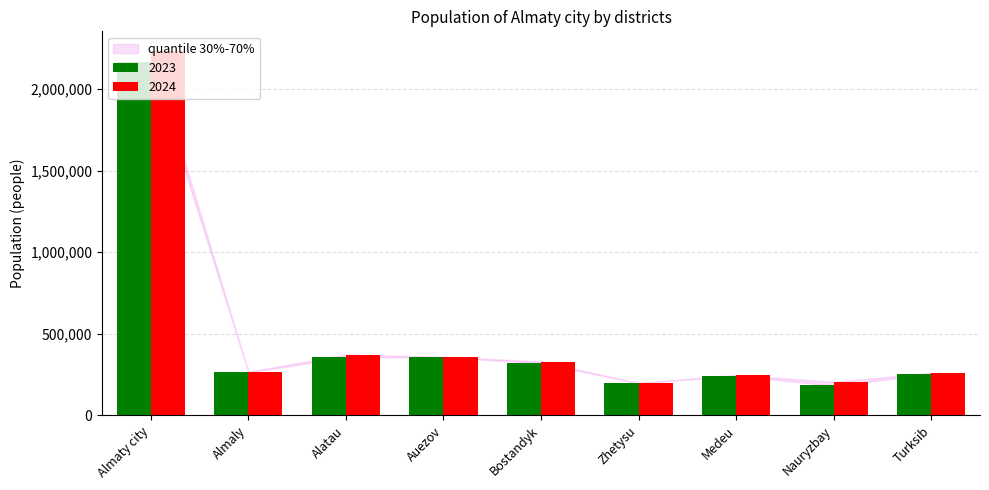

The value of 2023 at Nauryzbay is 263410.7. True or false?

False